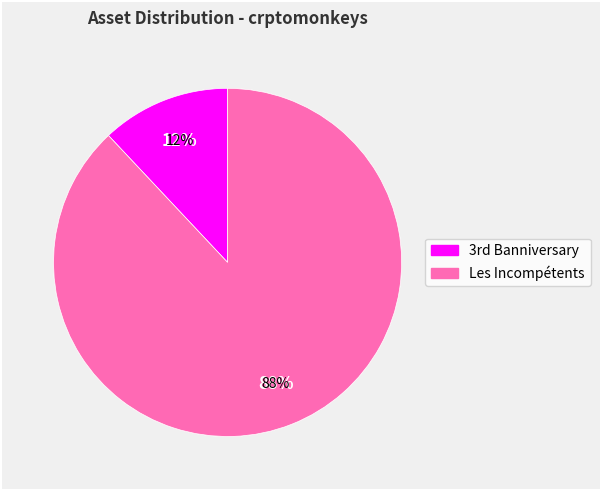

To the nearest percent, what is the combined percentage of 1099521508758 and 1099843136799?

100%